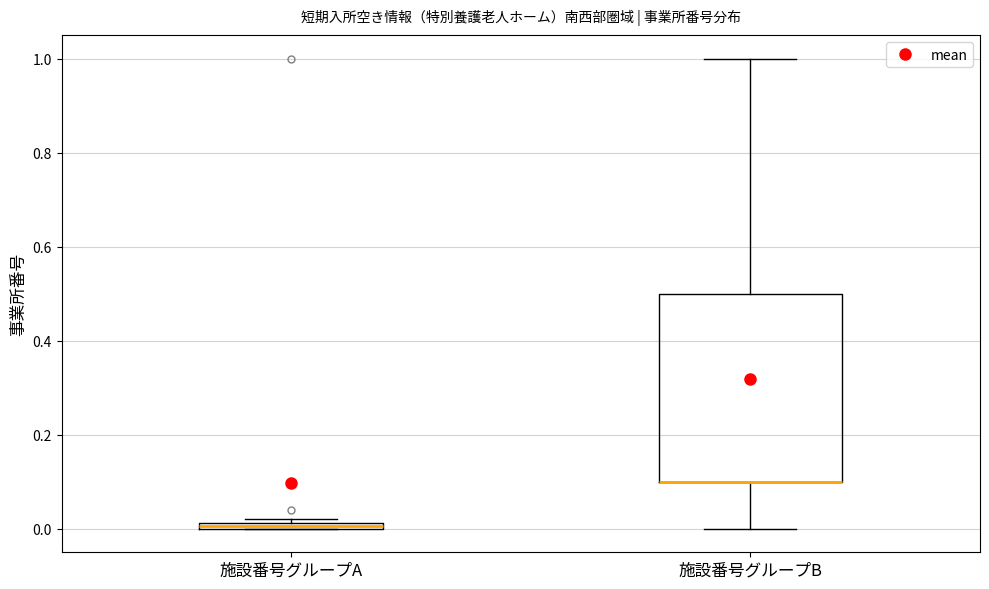

Where is the upper edge of the box for 施設番号グループB on the y-axis? The values are not printed on the chart, so give them approximately, as read against the axis.

0.50